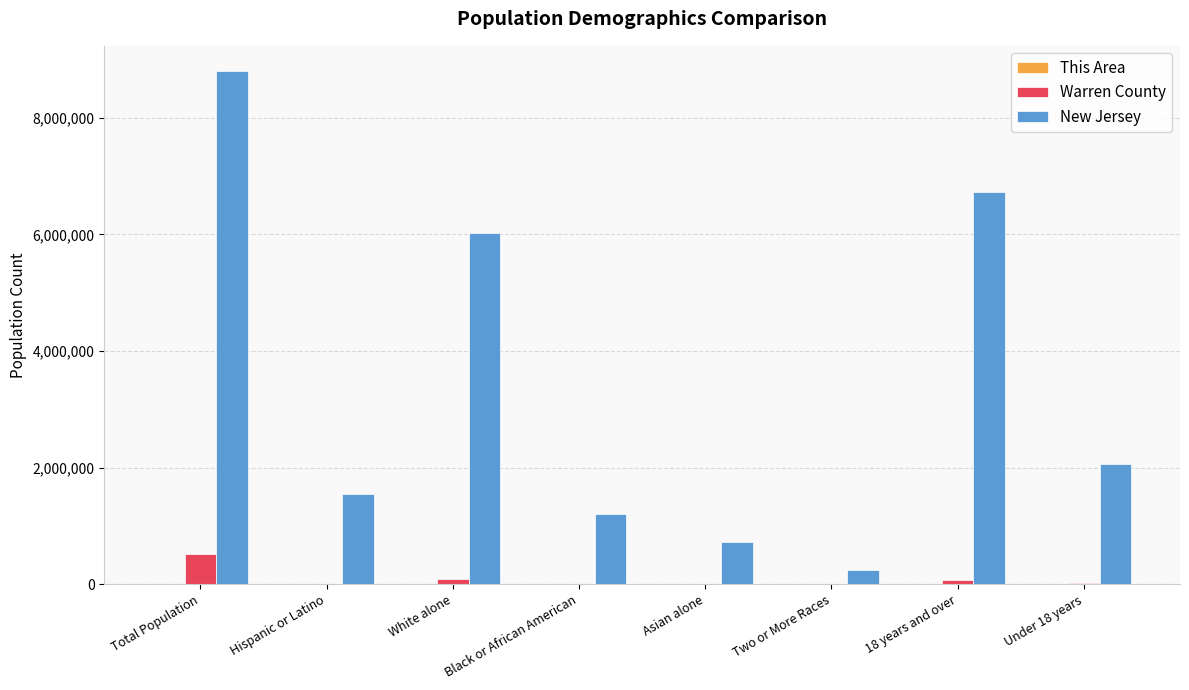

What is the spread (max minus min) of values at Total Population?

8791892